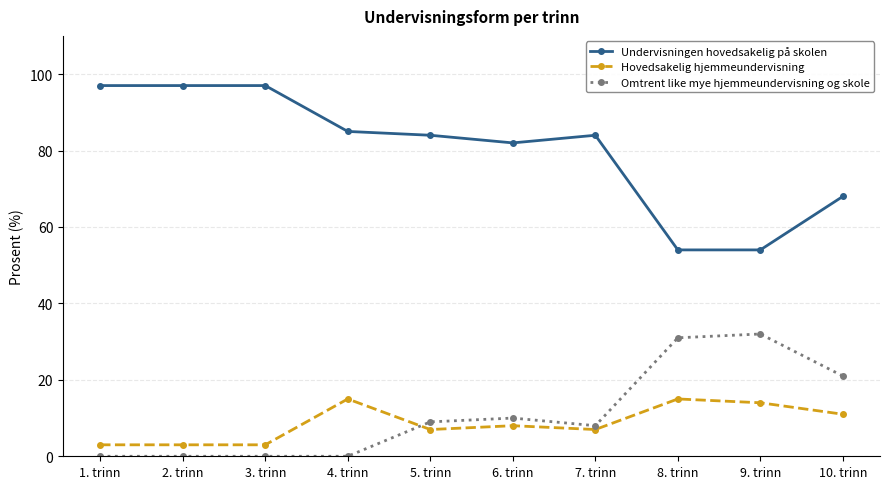

Is the value of Omtrent like mye hjemmeundervisning og skole at 7. trinn greater than the value of Undervisningen hovedsakelig på skolen at 4. trinn?

No